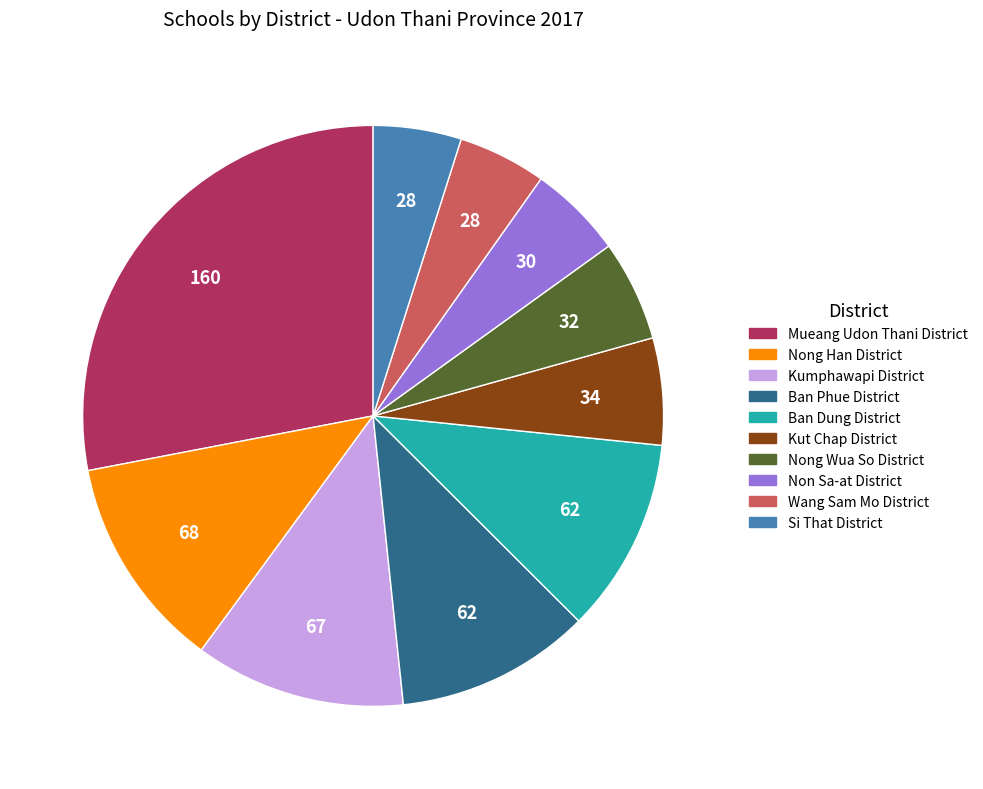

How many segments does this pie chart have?

10